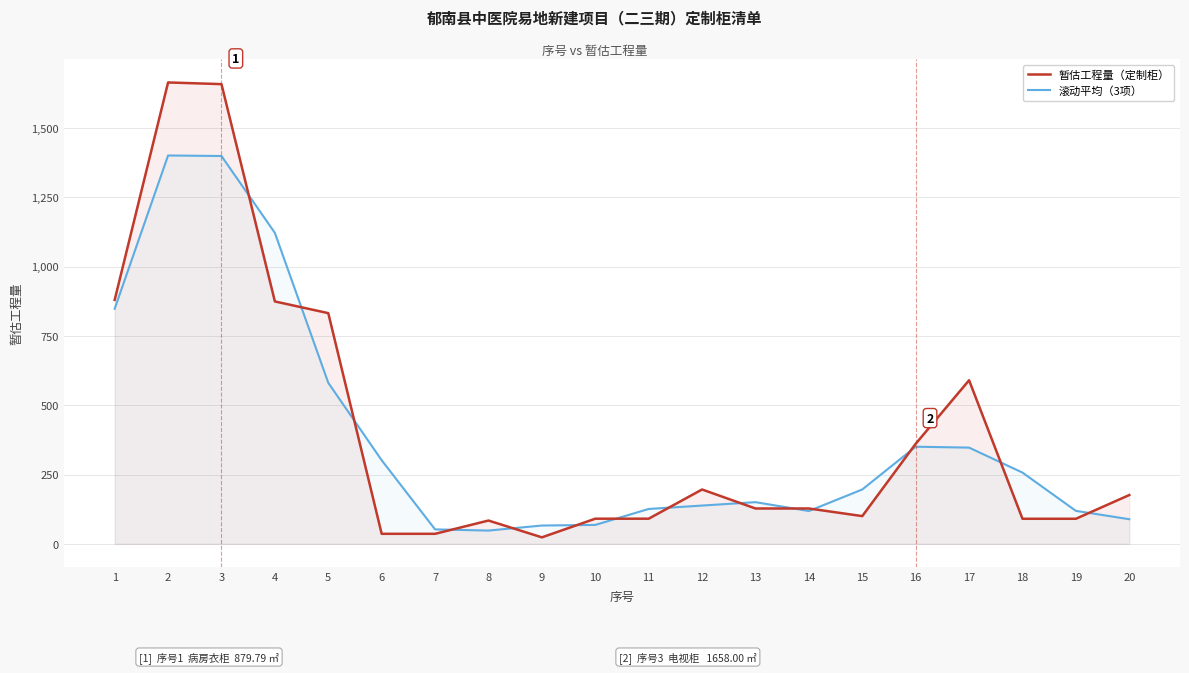

How many values in the 滚动平均（3项） series exceed 196?

10